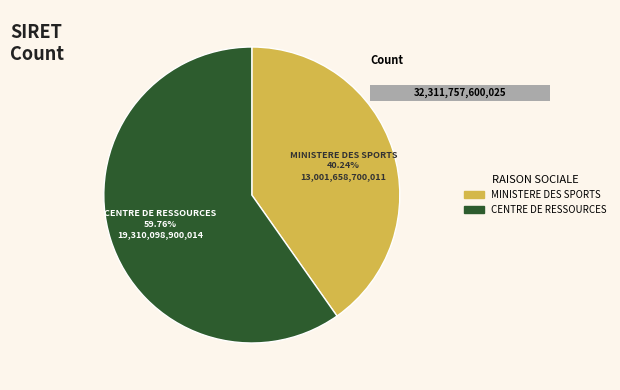

How many slices are in this pie chart?

2